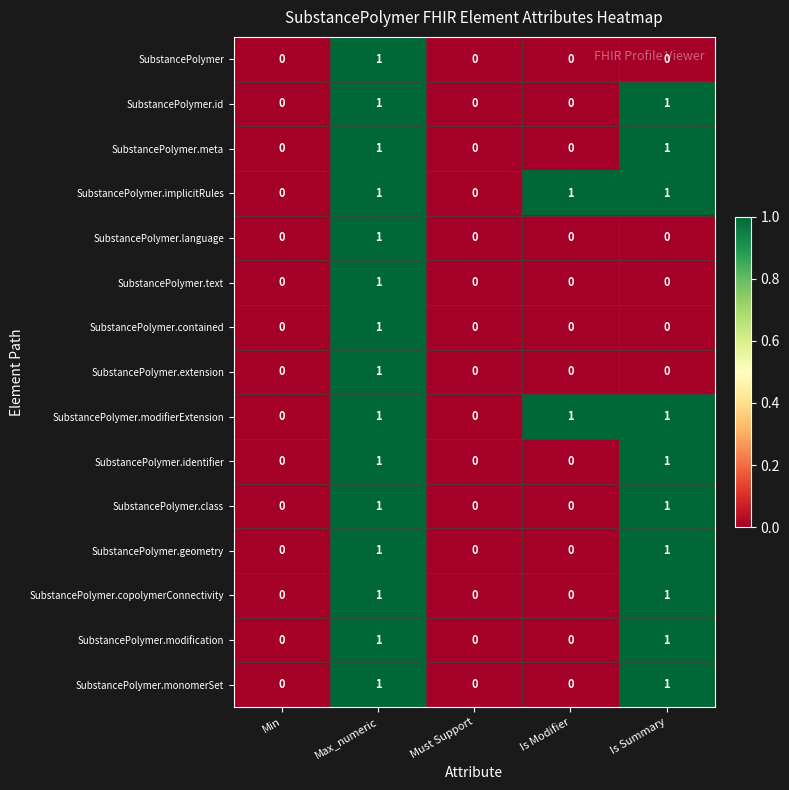

What is the total value across all series at Is Summary?

10